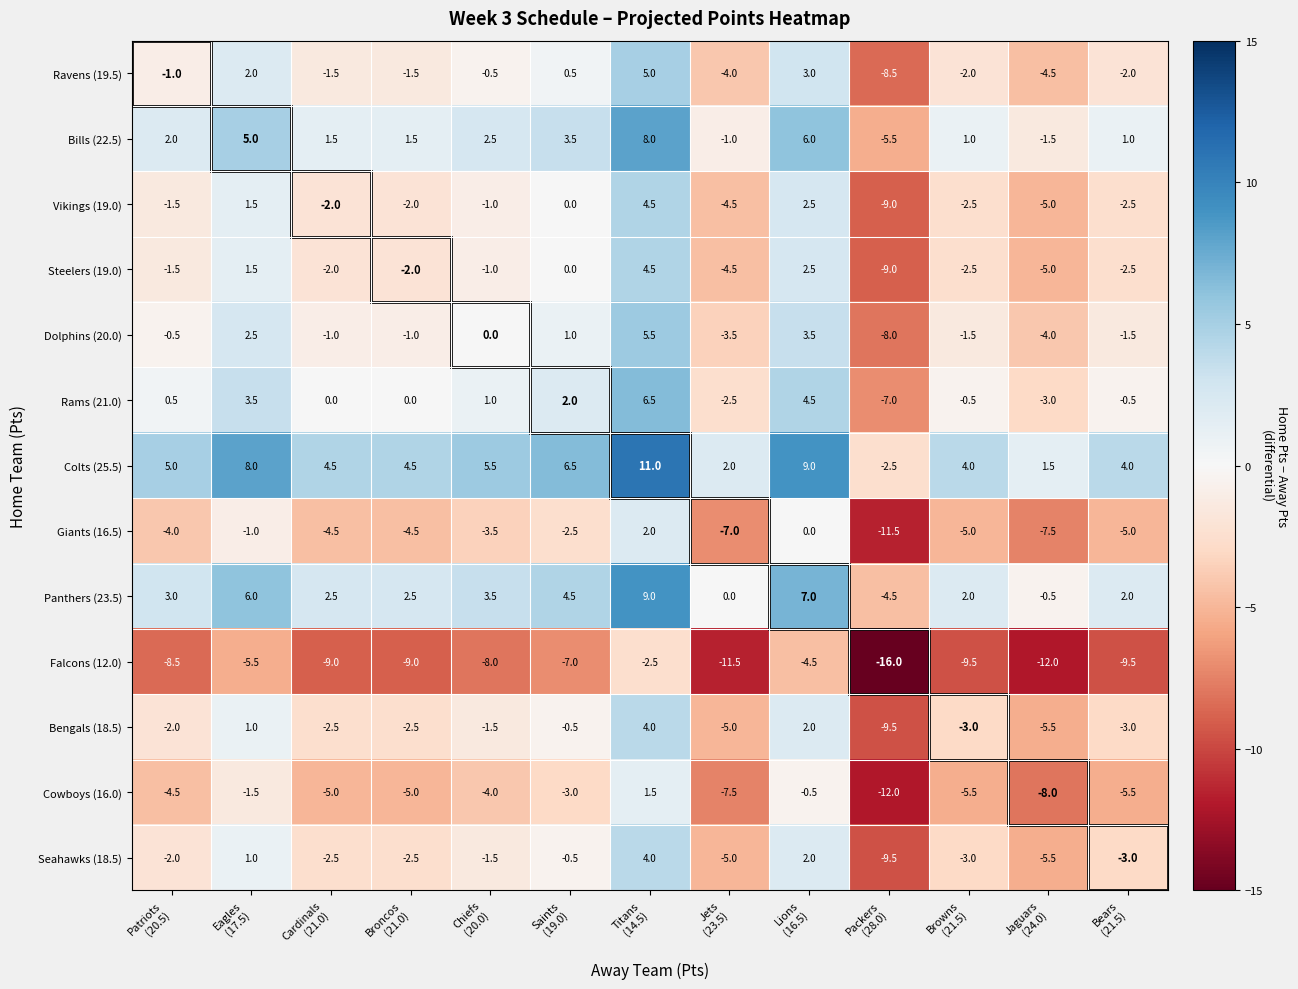

What is the highest value of the Bengals (18.5) series?

4.0